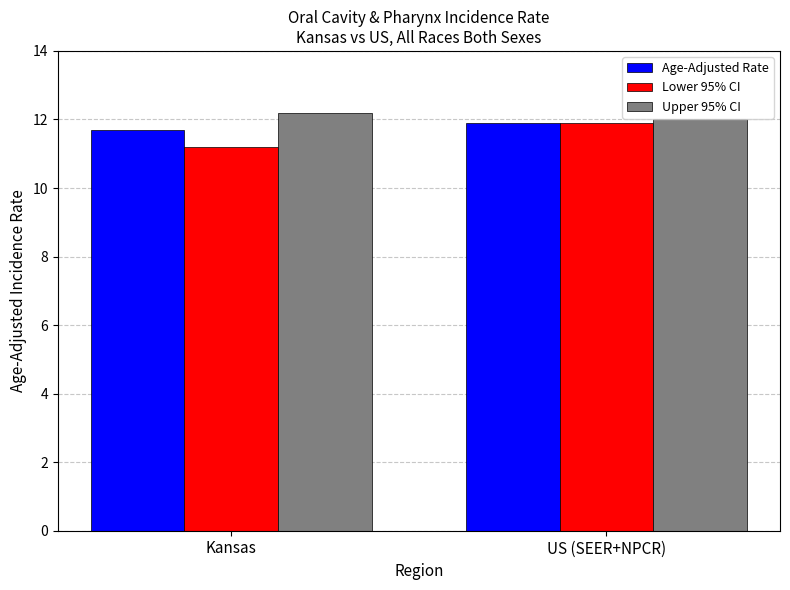

Reading left to right, list all the values displayed in this chart.

Age-Adjusted Rate: Kansas=11.7	US (SEER+NPCR)=11.9
Lower 95% CI: Kansas=11.2	US (SEER+NPCR)=11.9
Upper 95% CI: Kansas=12.2	US (SEER+NPCR)=12.0